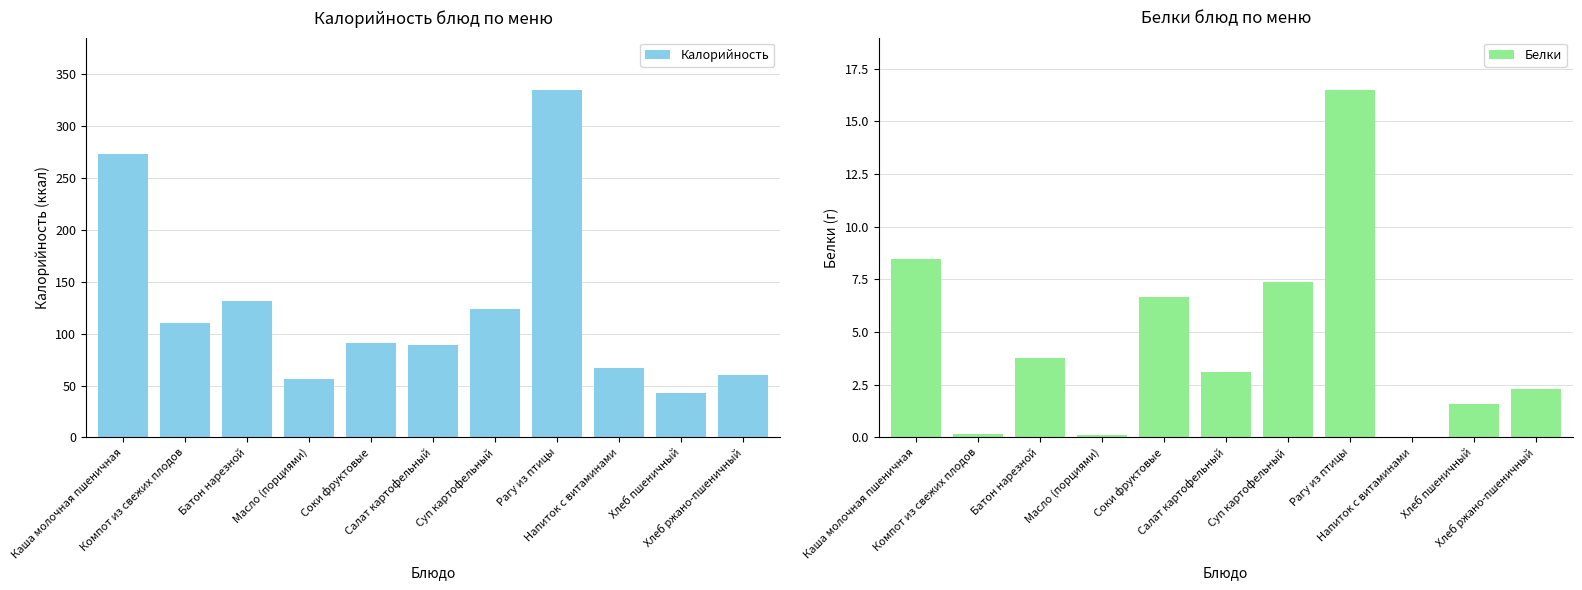

What is the sum of all Калорийность values?

1378.6